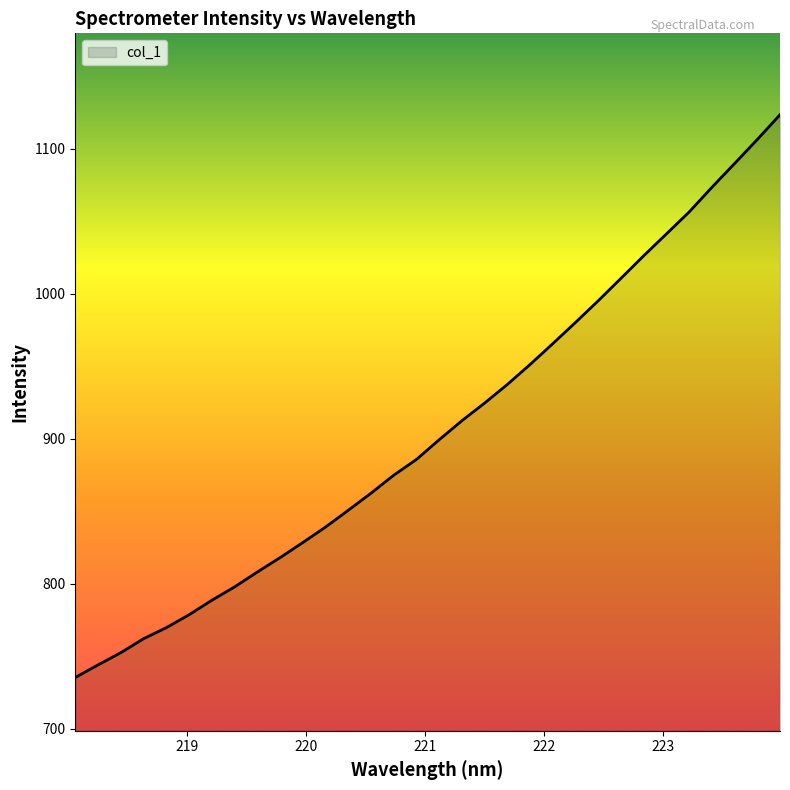

Does the chart have visible grid lines?

No